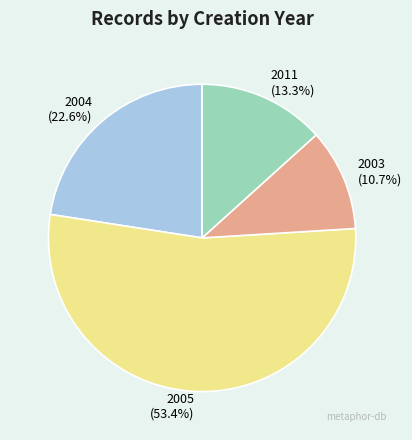

Which slice is the smallest?

2003